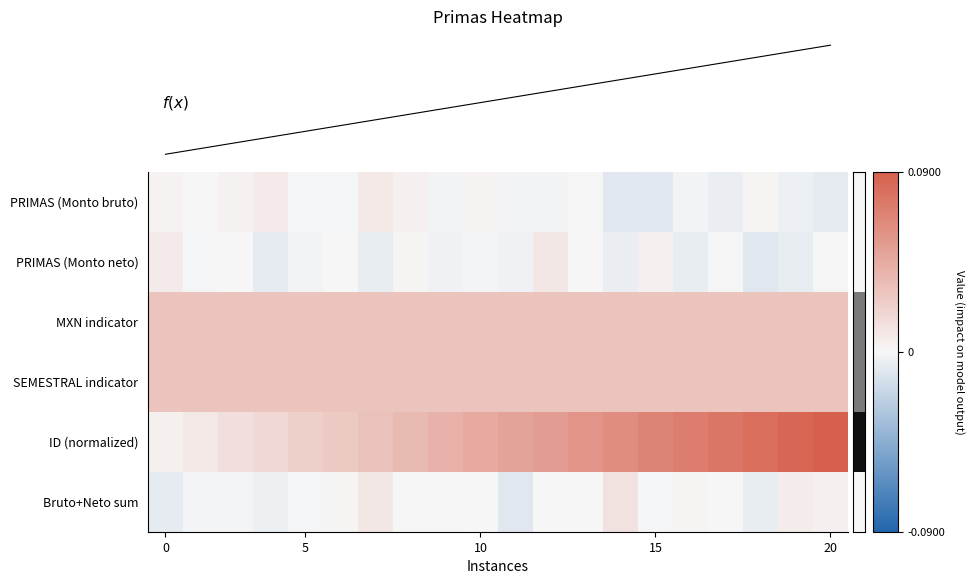

How many values in the Bruto+Neto sum series are below 0?

11